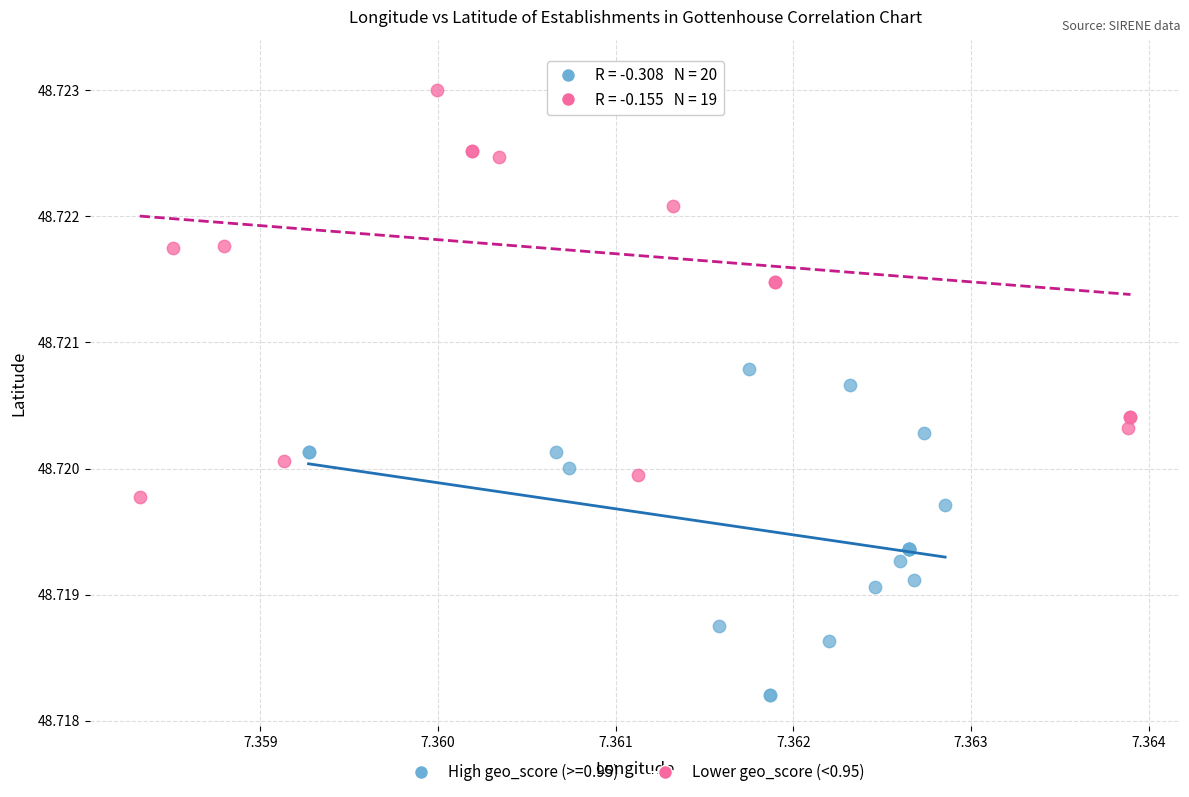

Which series contains the lowest Y value?

High geo_score (>=0.95)